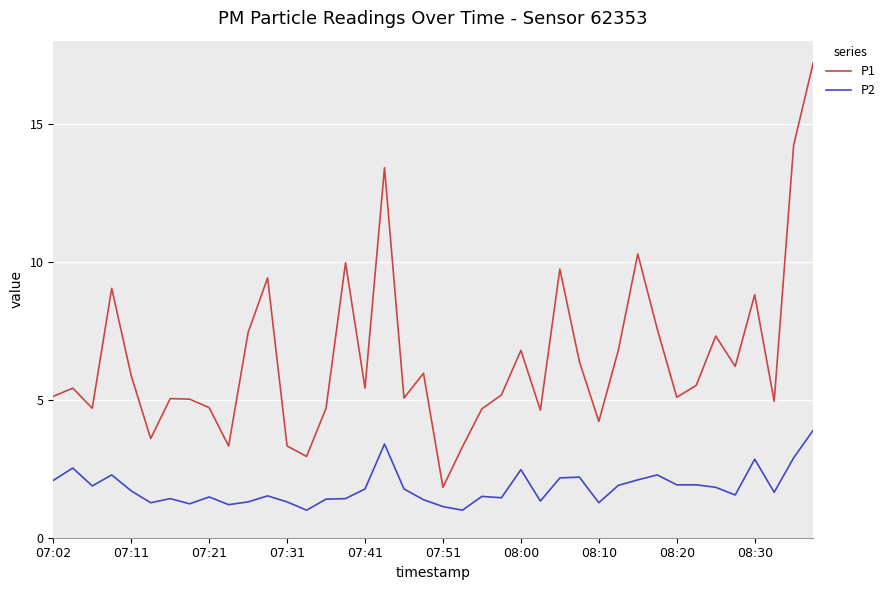

Count the number of data series in this chart.

2